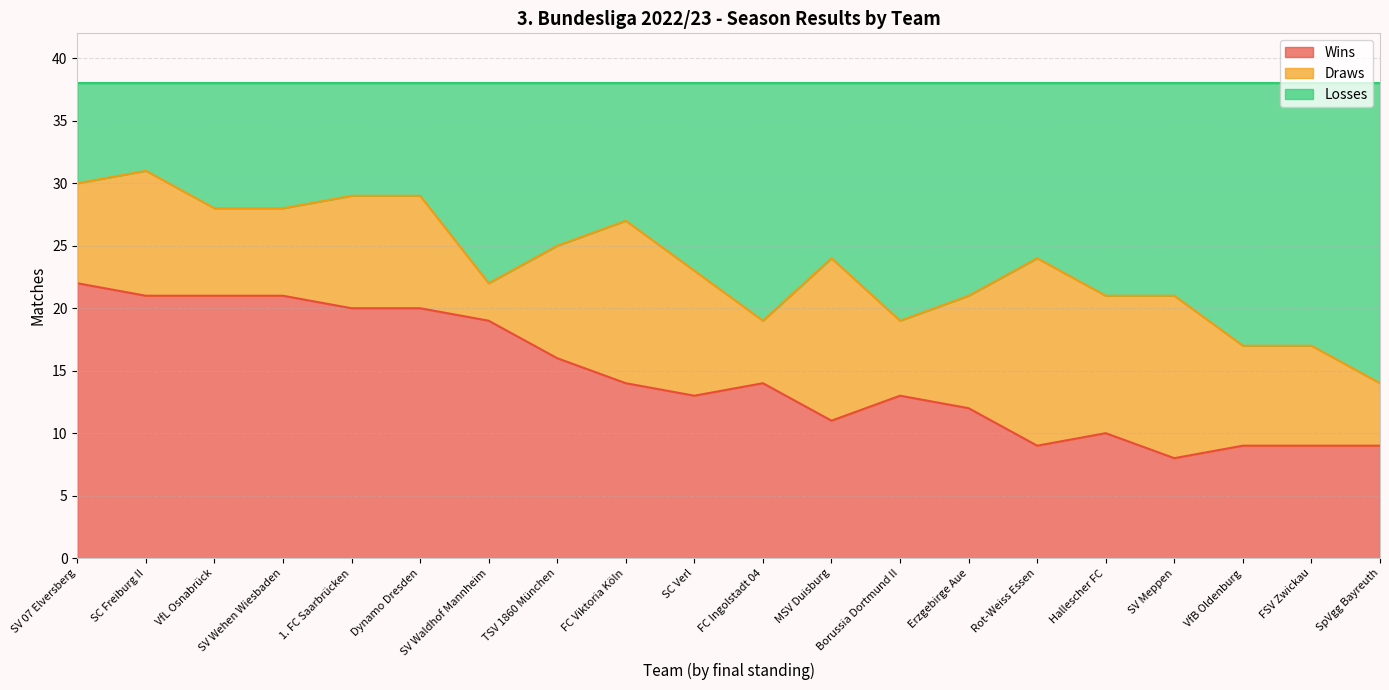

What is the highest value of the Wins series?

22